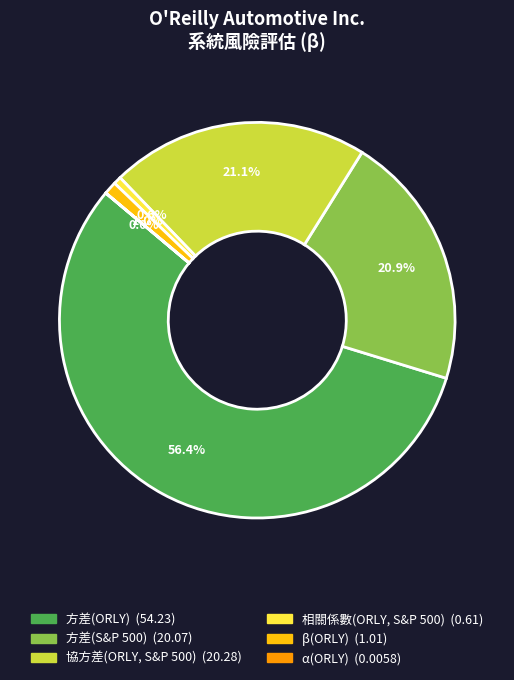

To the nearest percent, what is the average slice percentage?

17%